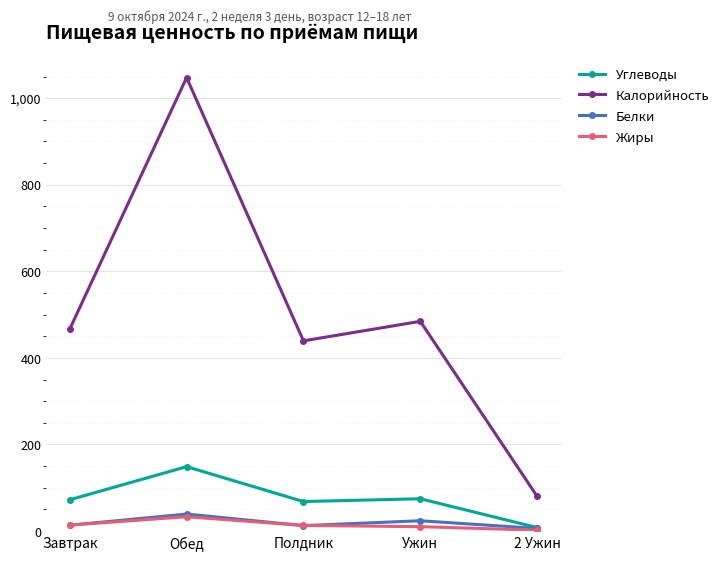

What is the difference between the Углеводы values at Ужин and Полдник?

6.5